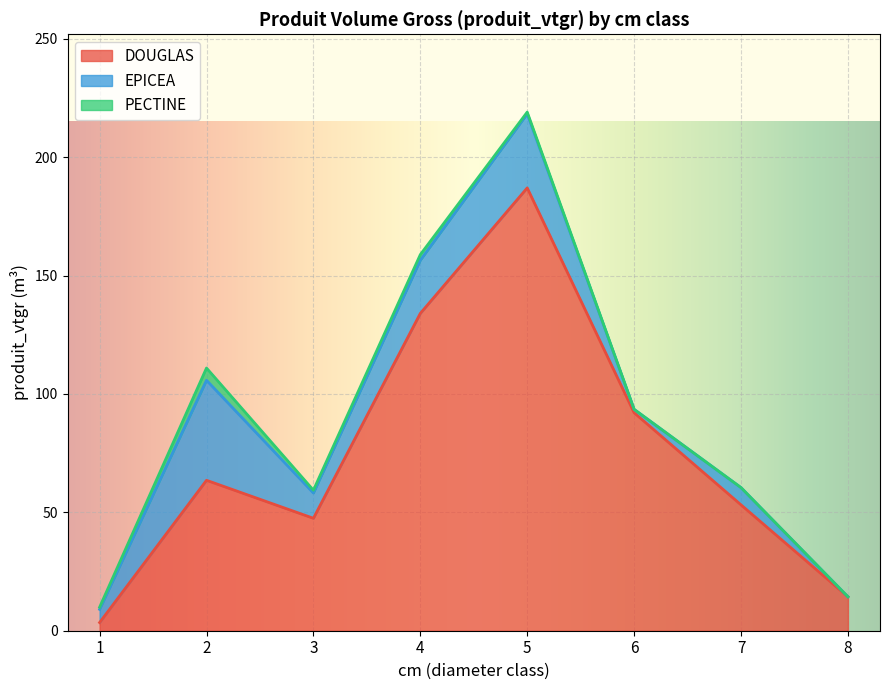

The value of PECTINE at 5 is 0.7. True or false?

True